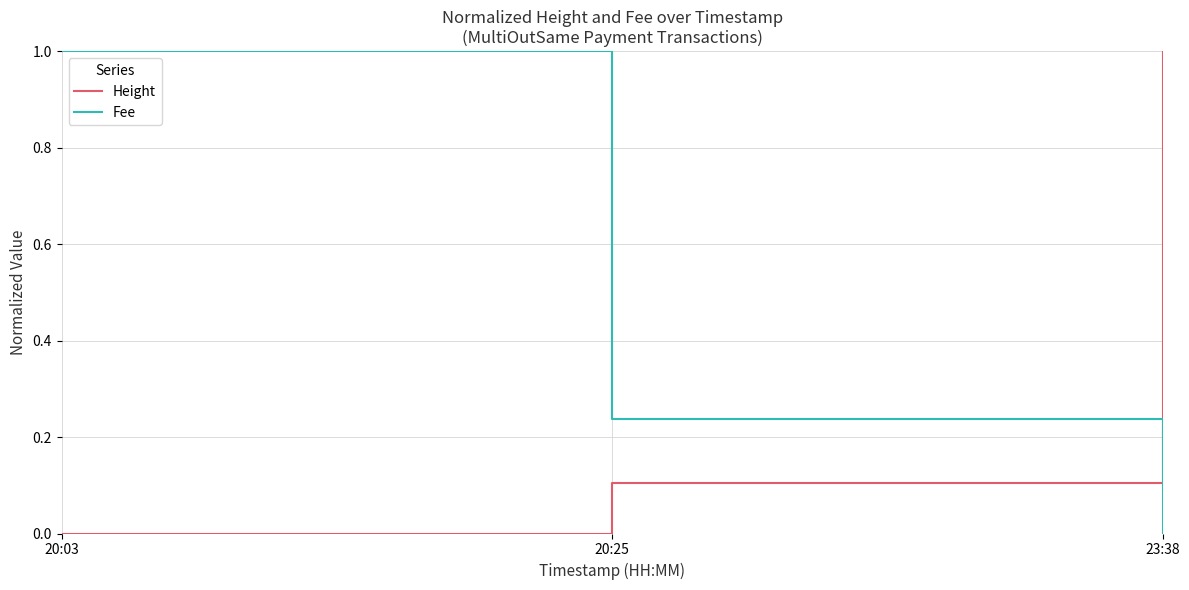

The value of Fee at 20:25 is 0.4. True or false?

False